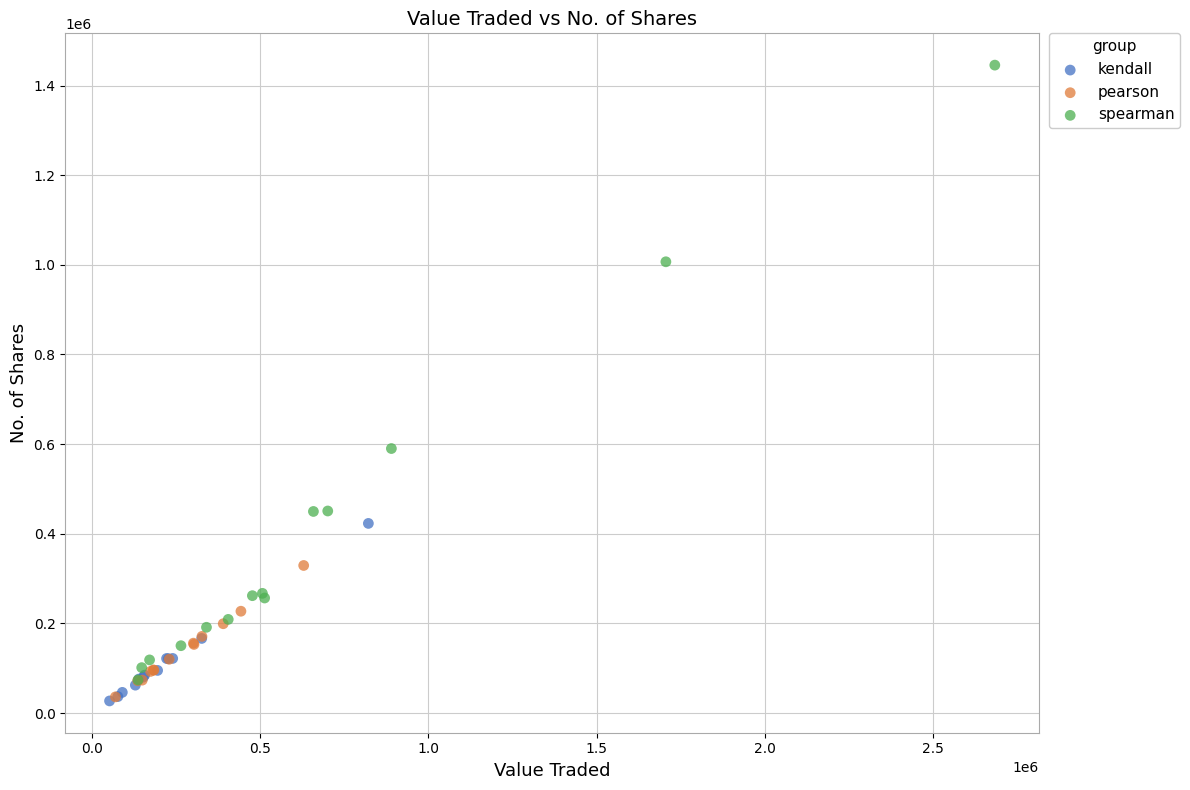

Which series contains the highest Y value?

spearman